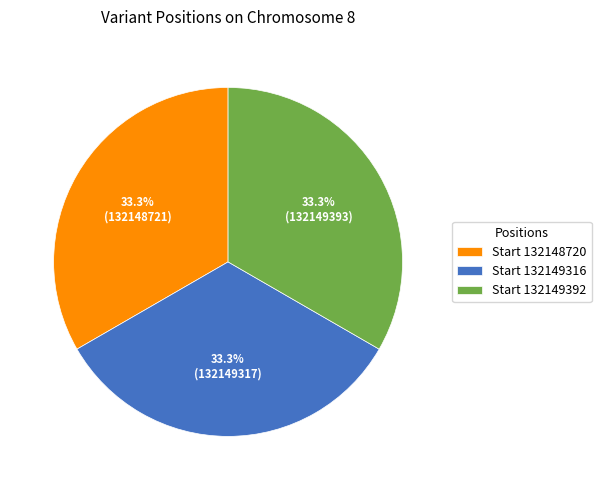

Combined, what portion of the pie is Start 132149392 and Start 132149316?

66.7%